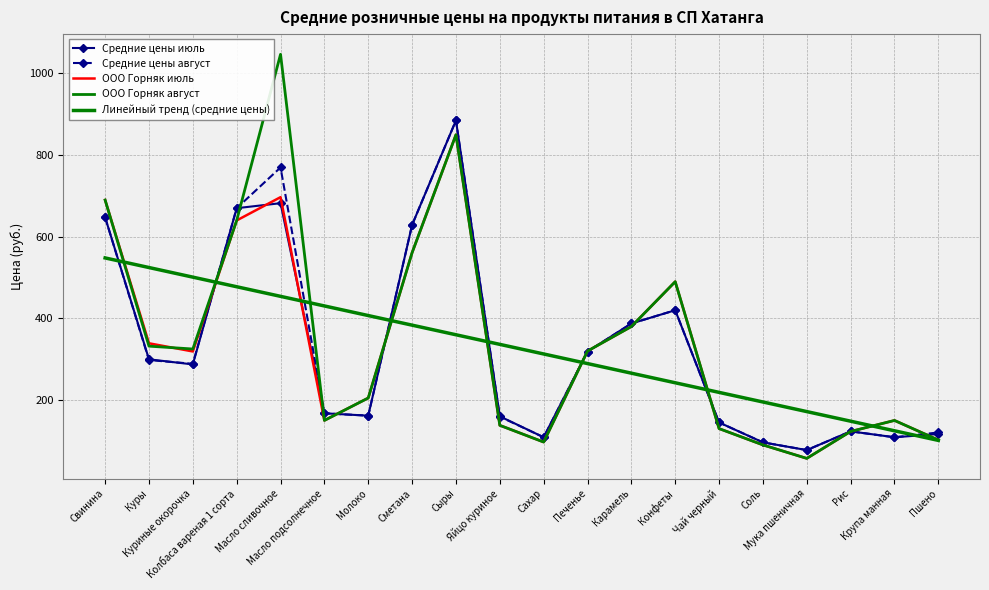

Which series has the widest spread of values?

ООО Горняк август